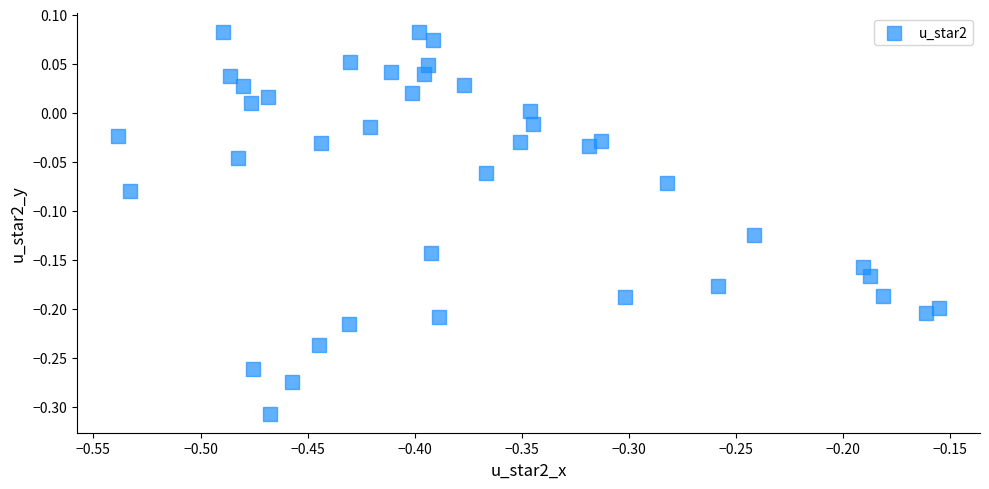

What is the range of Y values (max minus min)?

0.4